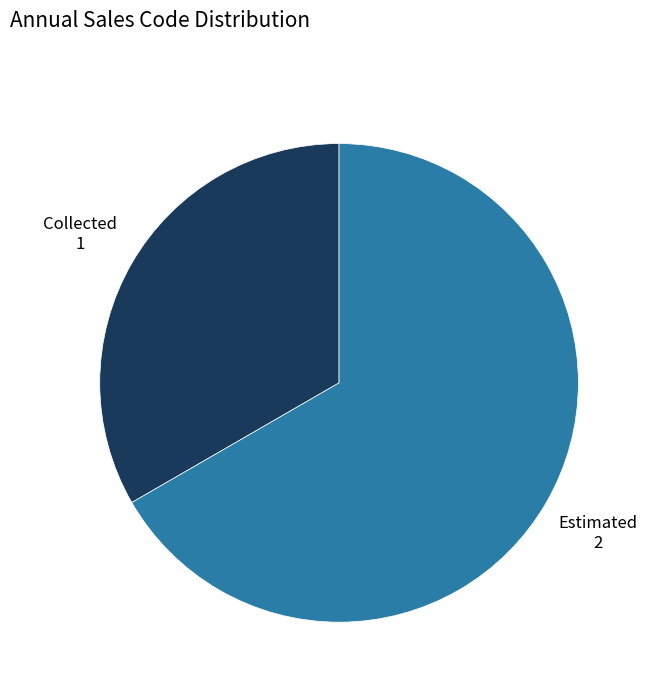

Combined, do Estimated and Collected account for over 50%?

Yes